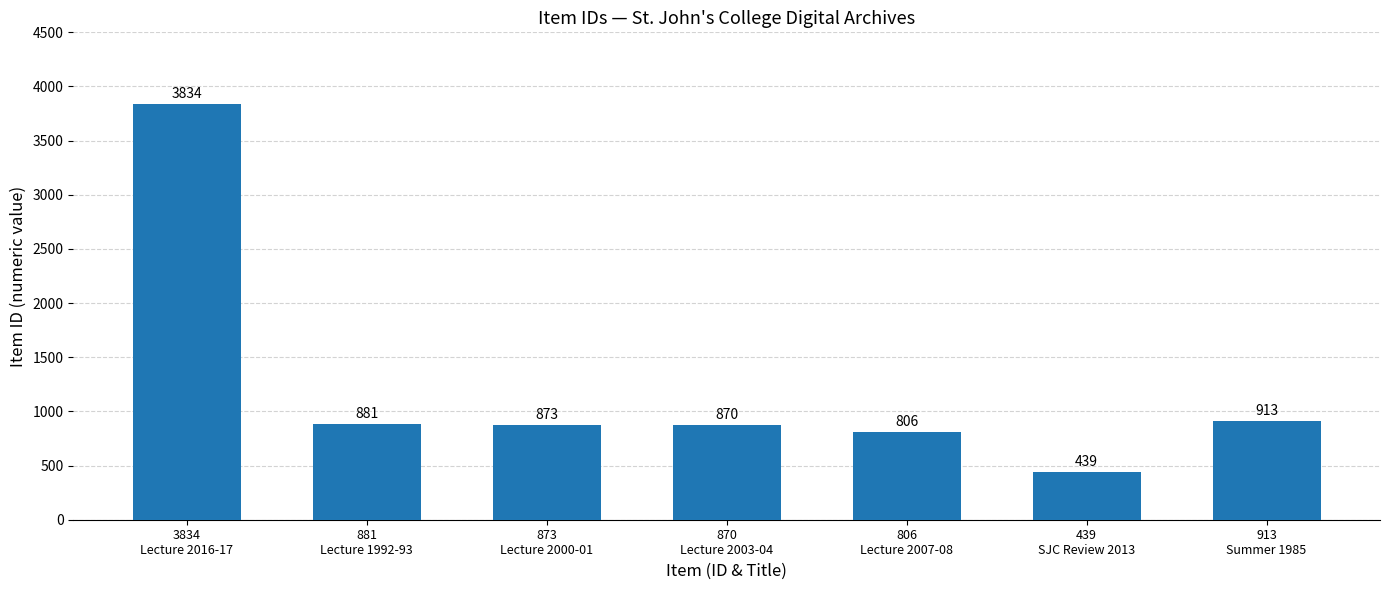

What is the difference between the values at 870
Lecture 2003-04 and 913
Summer 1985?

43